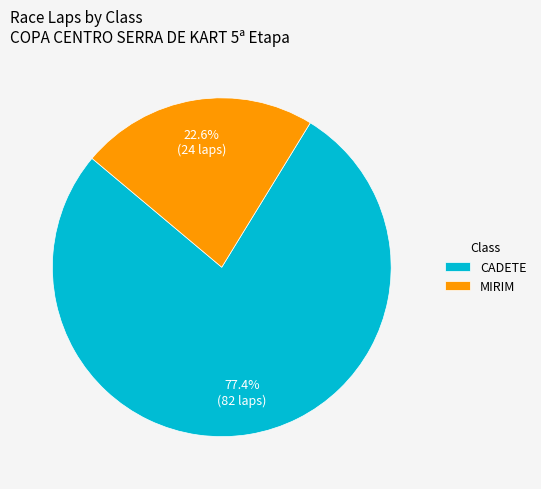

Rank the categories by value from highest to lowest.

CADETE, MIRIM